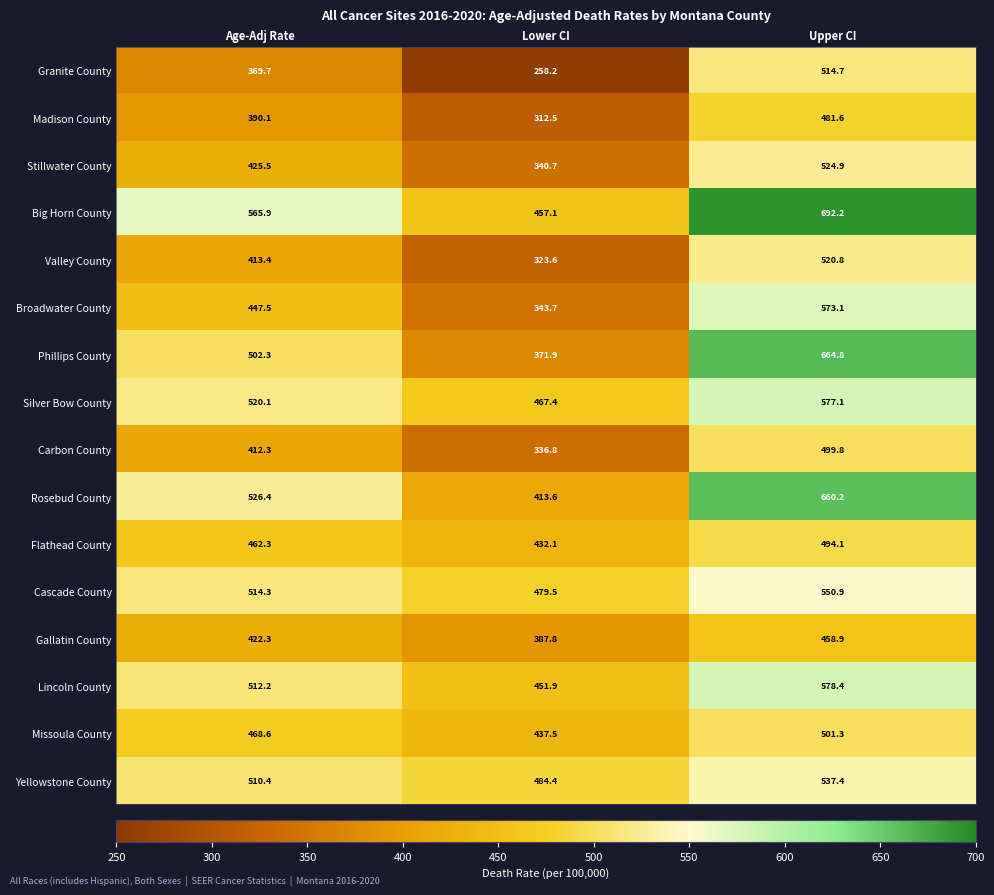

What is the total value across all series at Lower CI?

6298.7